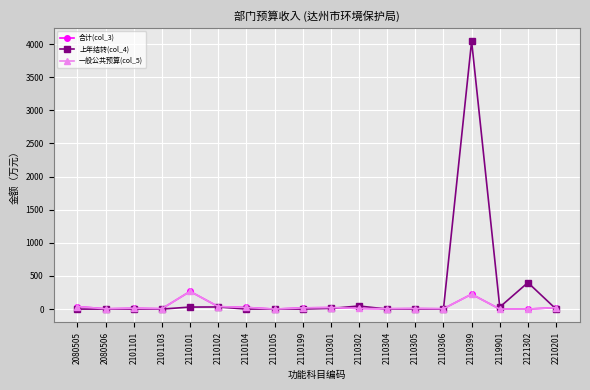

Is it true that 一般公共预算(col_5) equals 23.0 at 2110301?

True